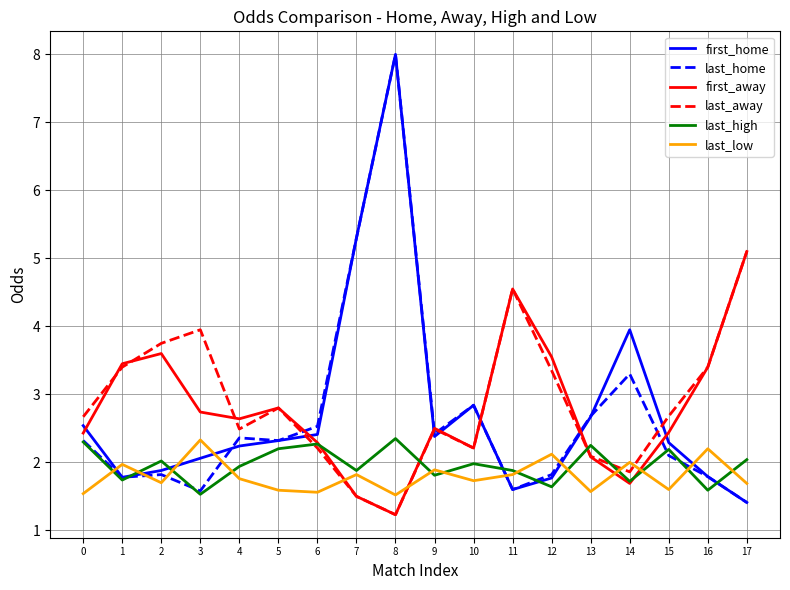

The first_home series shows 14.0 at 8. True or false?

False